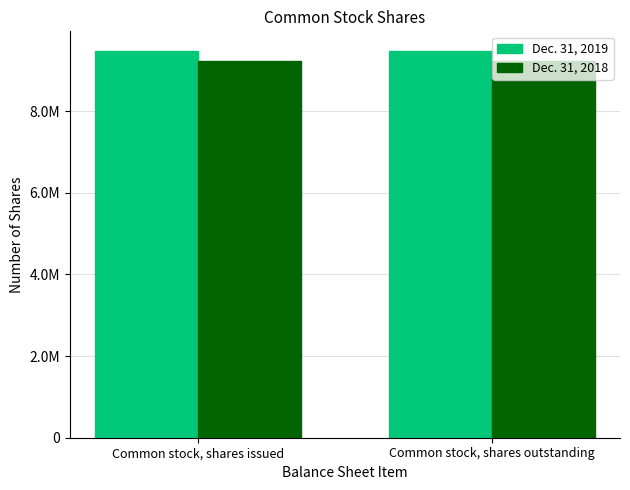

What are all the series names shown in the legend?

Dec. 31, 2019, Dec. 31, 2018